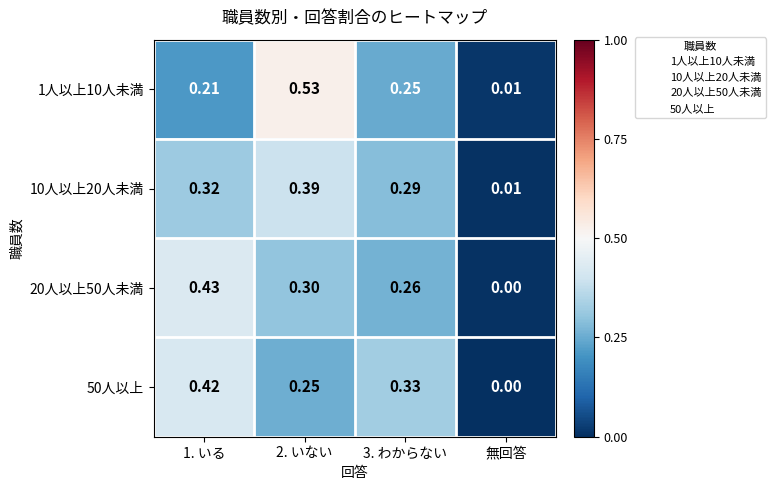

At which label is 10人以上20人未満 closest to 0?

無回答